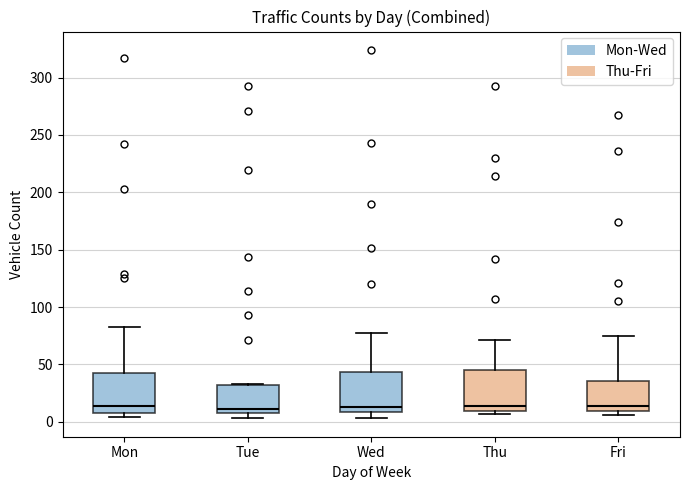

Reading left to right, read every box against the y-axis: the position of its median line, the range the box covers, and the ends of its whiskers. The values are not printed on the chart, so give them approximately, as read against the axis.

Mon: median 15, box 10 to 40, whiskers 5 to 85
Tue: median 10 (just above the box's lower edge), box 10 to 30, whiskers 5 to 35
Wed: median 15, box 10 to 45, whiskers 5 to 75
Thu: median 15, box 10 to 45, whiskers 5 to 70
Fri: median 15, box 10 to 35, whiskers 5 to 75